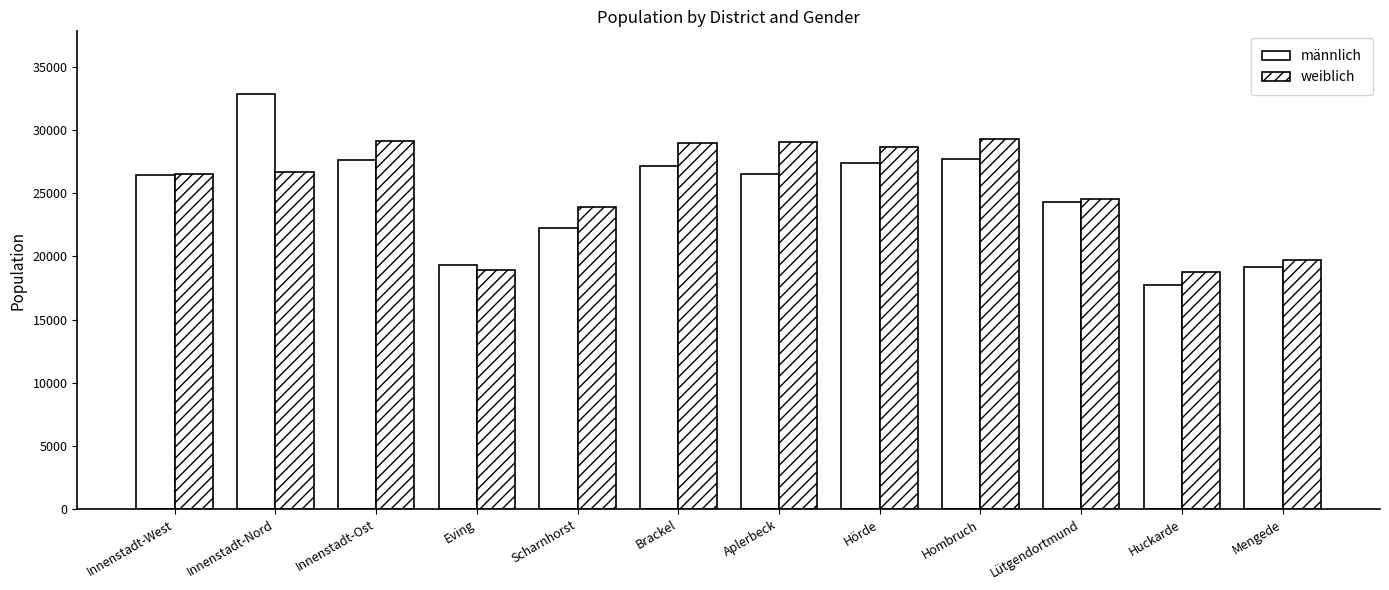

The value of männlich at Hombruch is 27734. True or false?

True